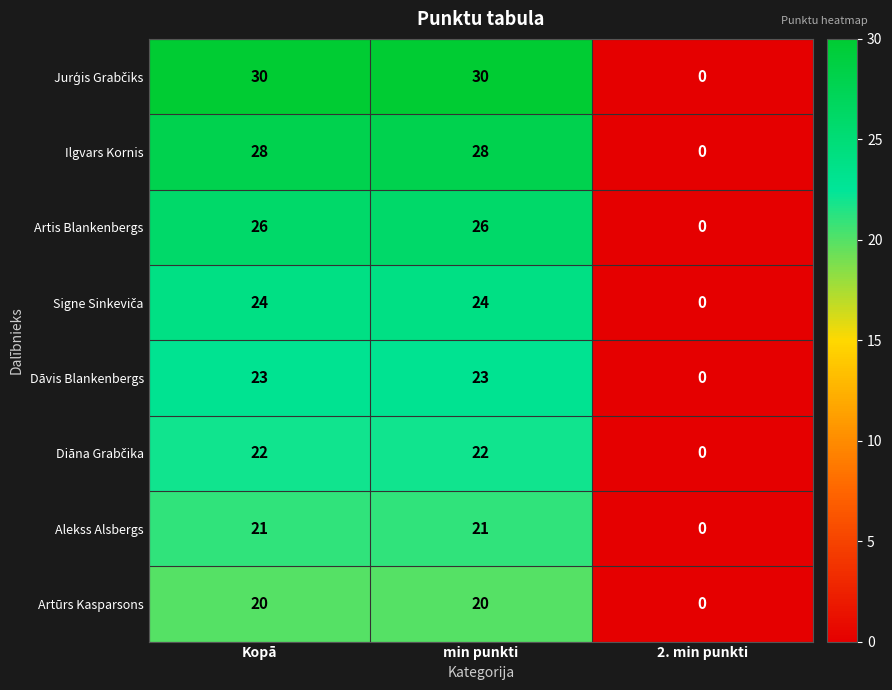

What is the difference between the maximum and minimum values in the Artūrs Kasparsons series?

20